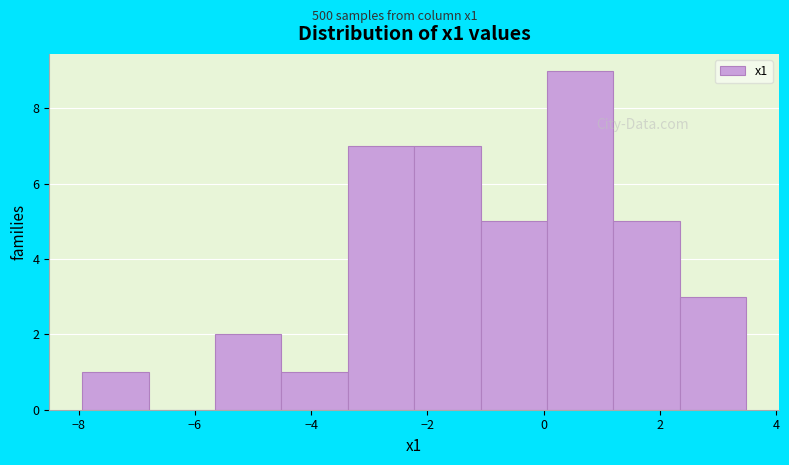

Which range on the x-axis has the tallest bar?

0.0 to 1.2